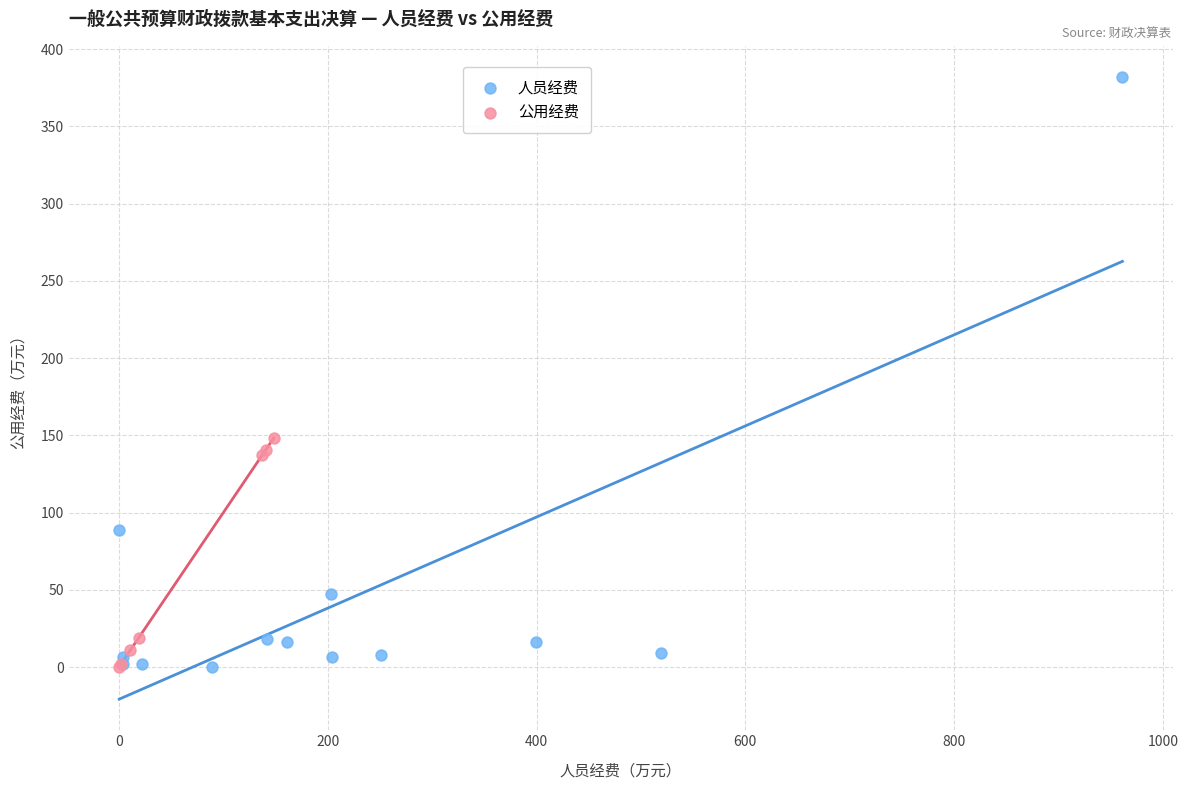

Which series has the largest Y range (max minus min)?

人员经费